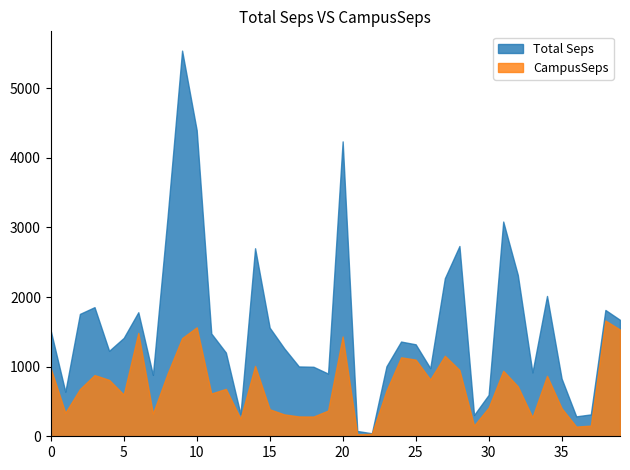

Which category has the highest value in the CampusSeps series?

S039